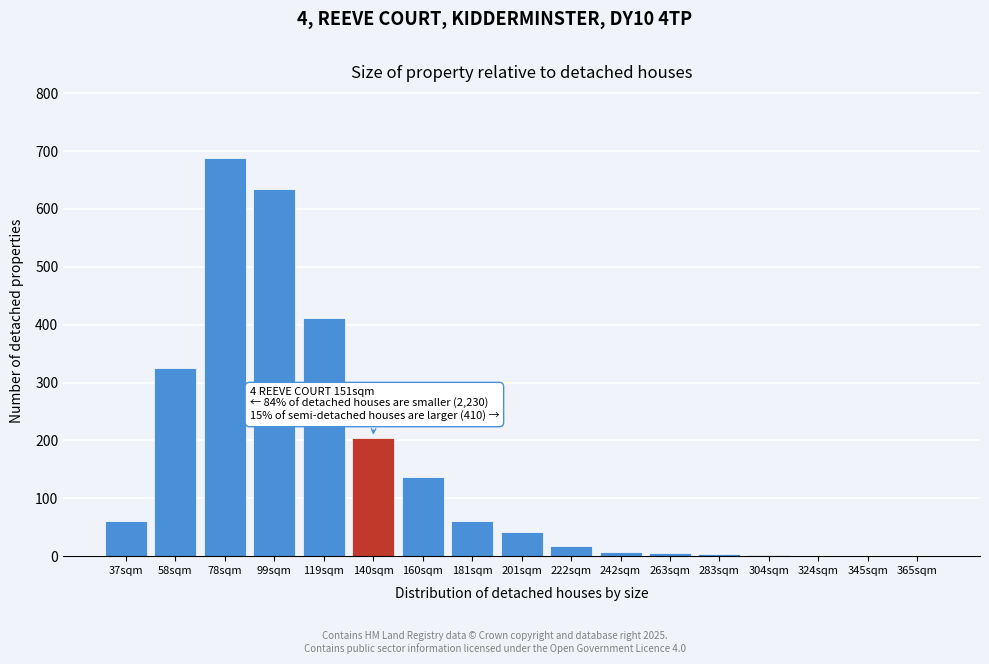

Which has a higher value, 181sqm or 78sqm?

78sqm